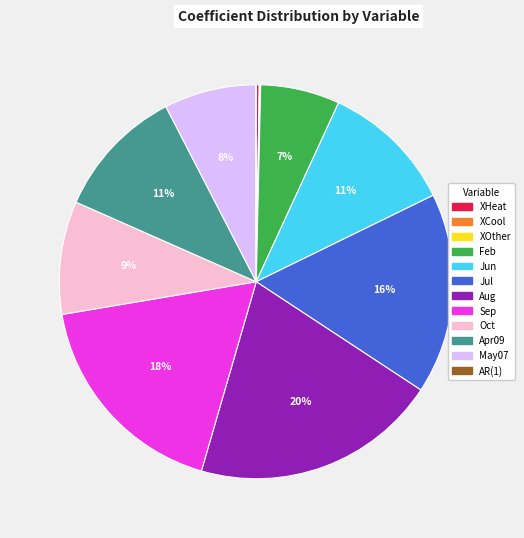

Does any single category account for the majority?

No